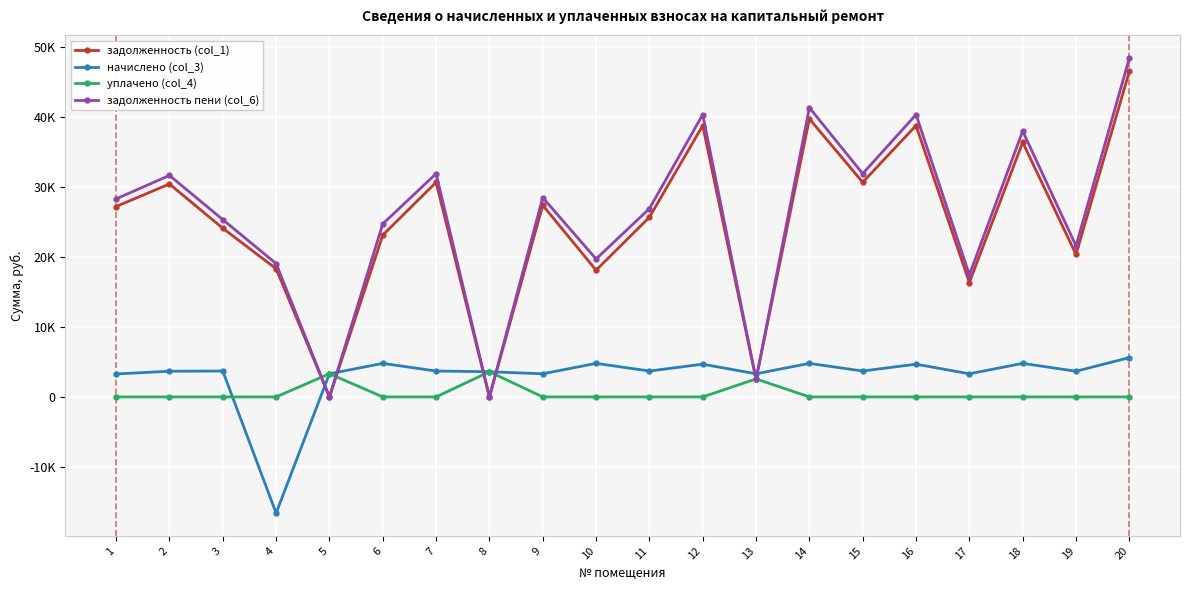

List the series in order of their peak value, highest first.

задолженность пени (col_6), задолженность (col_1), начислено (col_3), уплачено (col_4)